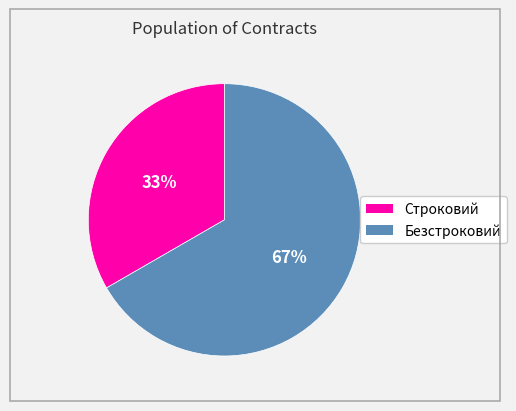

What is the largest slice in the pie chart?

Безстроковий